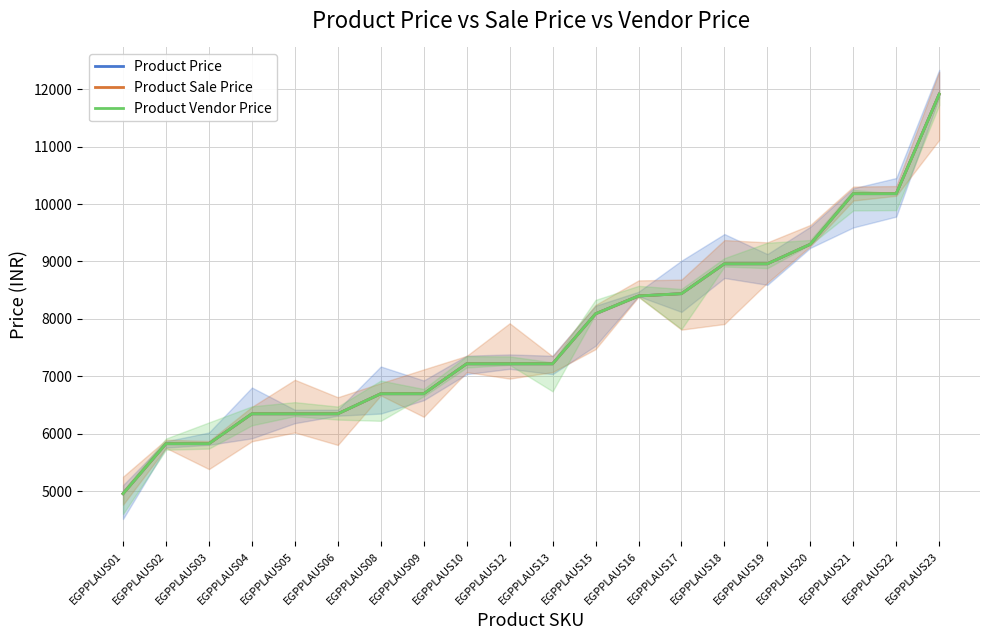

True or false: Product Vendor Price and Product Price cross at least once.

False